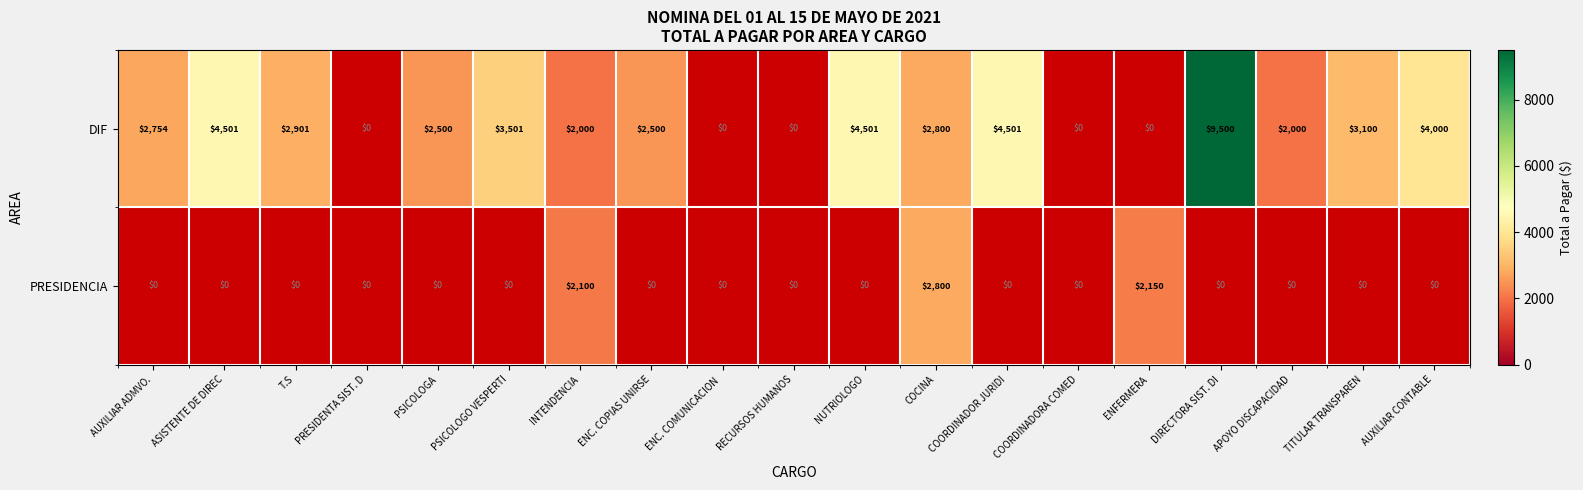

What is the total value across all series at AUXILIAR ADMVO.?

2754